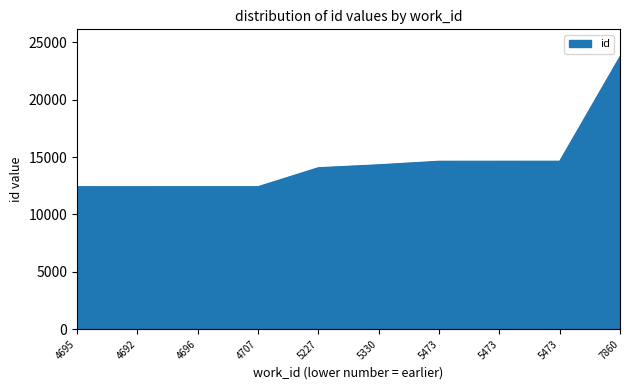

True or false: the data shows 22172 at 4696.

False